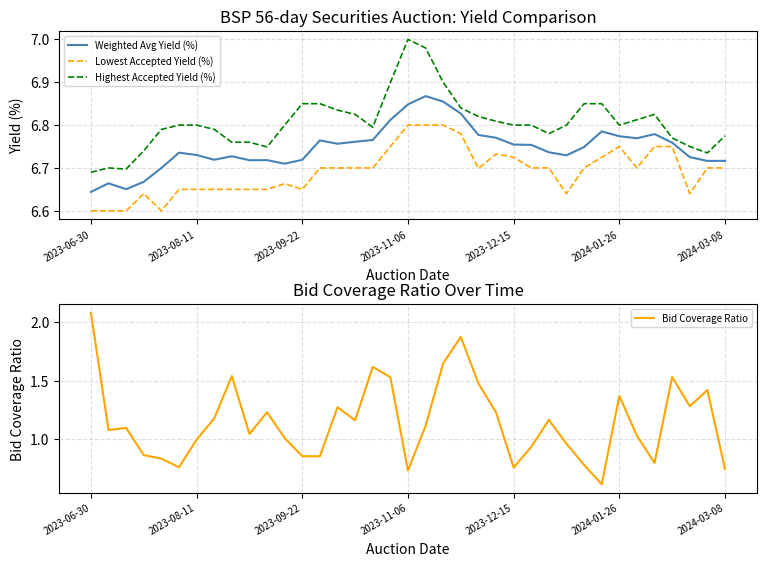

What position from the right is 13?

24